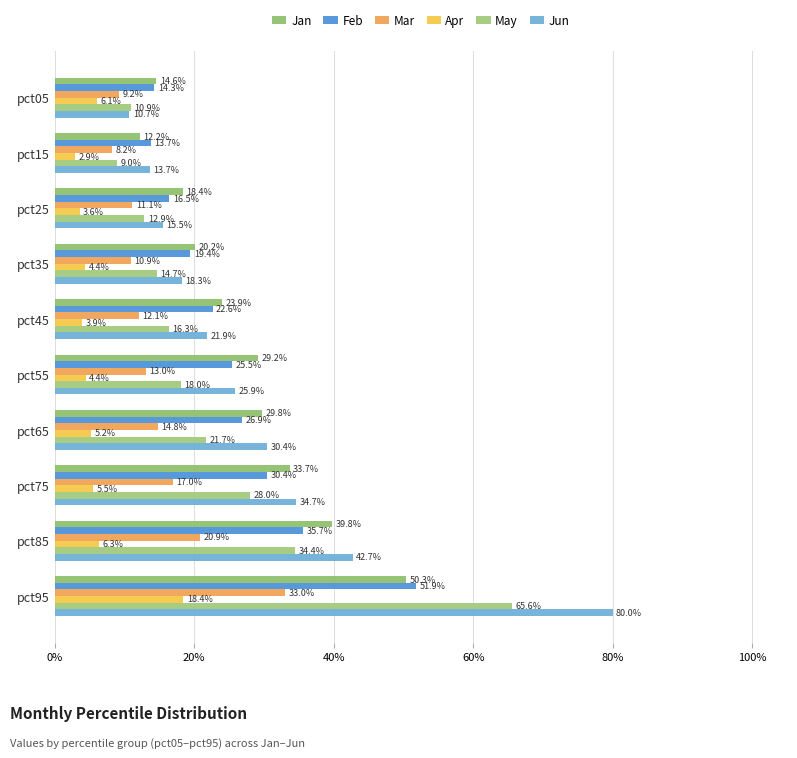

Rank the series by their maximum value, from highest to lowest.

Jun, May, Feb, Jan, Mar, Apr